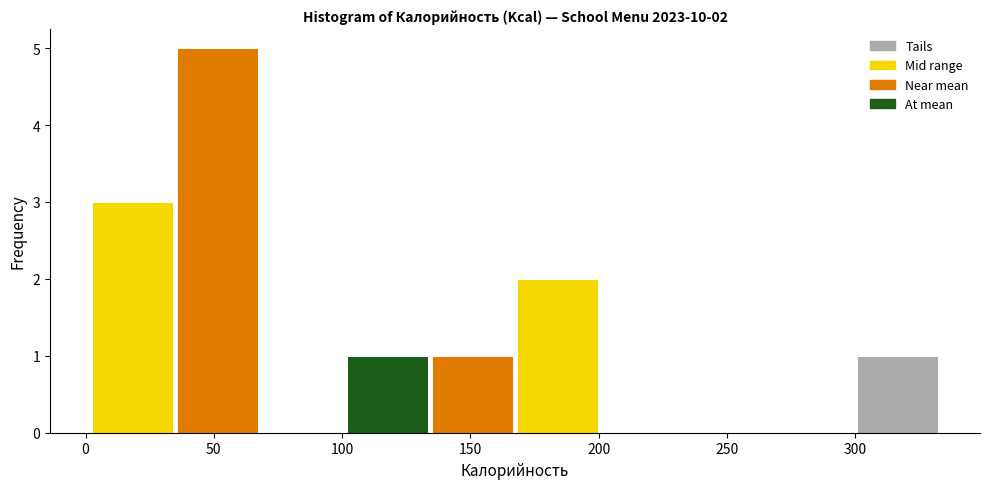

Which range on the x-axis has the tallest bar?

35 to 70